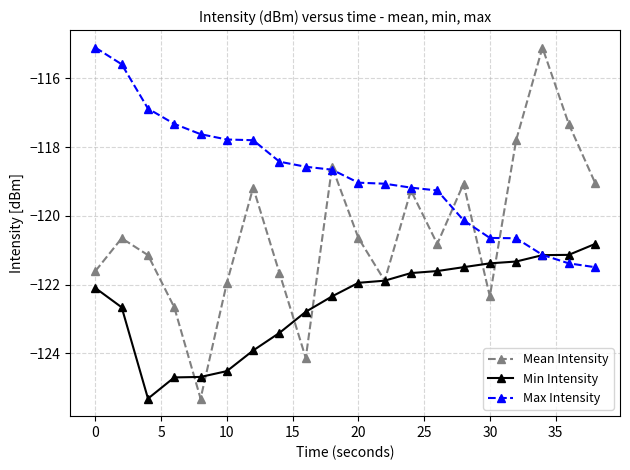

Which series has the largest range (max minus min)?

Mean Intensity